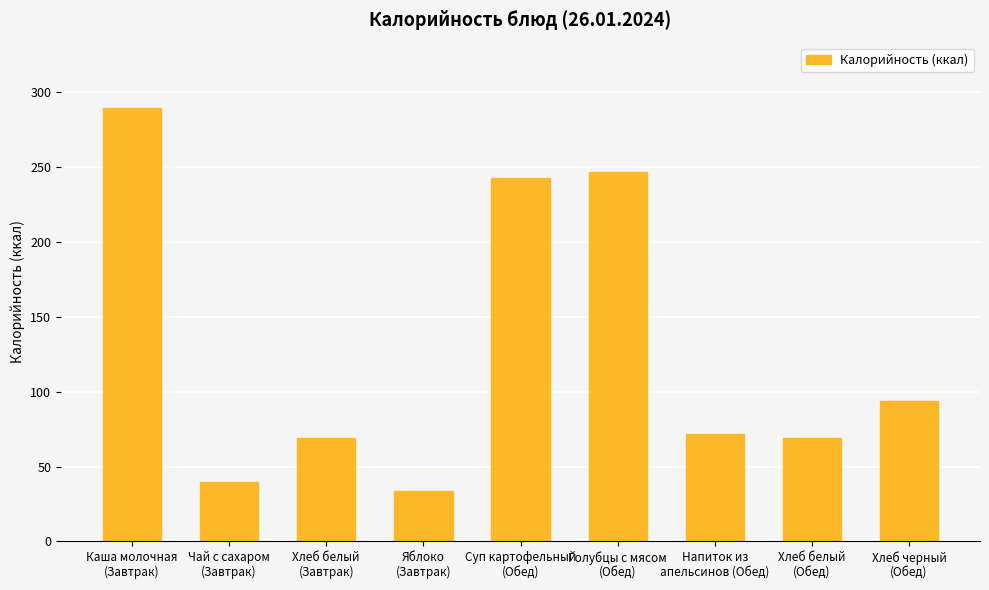

What is the difference between the second highest and minimum values?

213.0